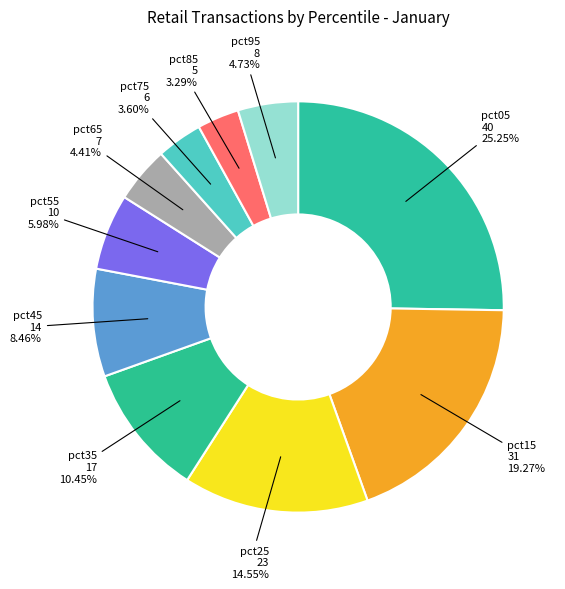

Which category has the biggest portion of the pie?

pct05